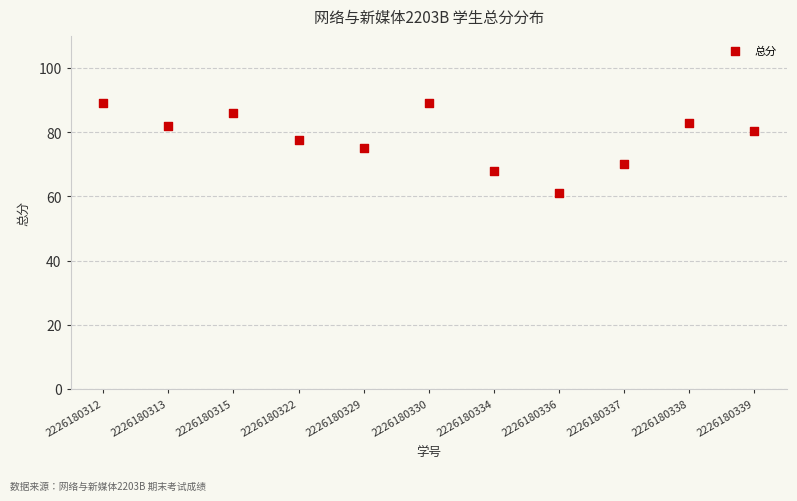

What is the range of Y values (max minus min)?

28.0